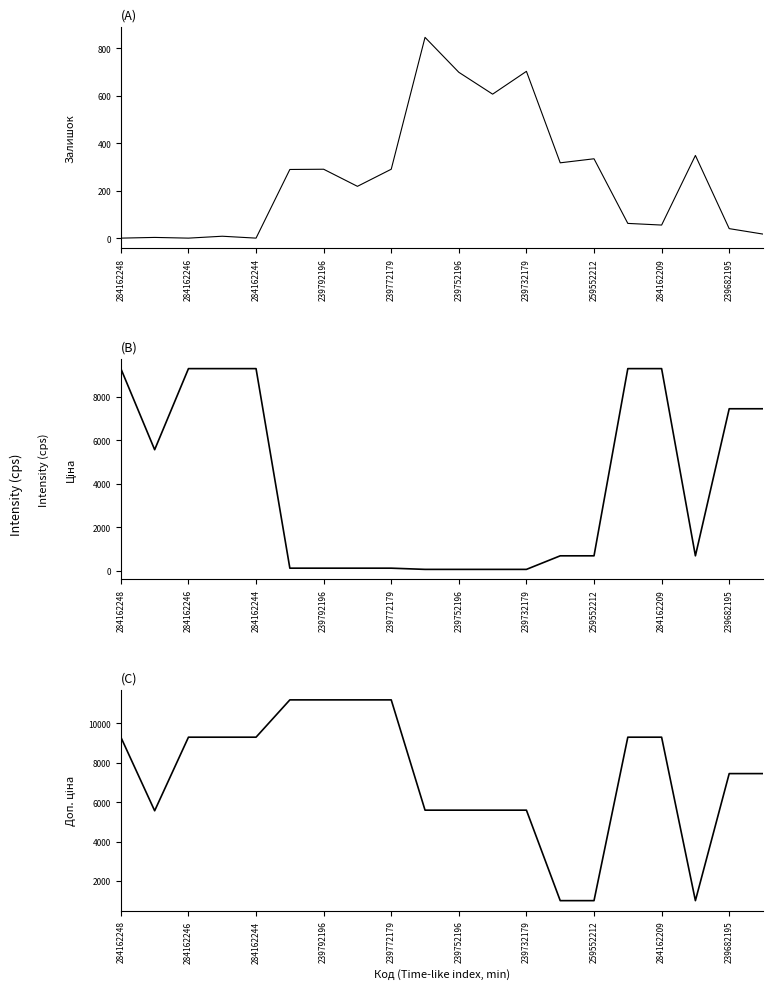

True or false: Ціна and Доп. ціна intersect in this chart.

False